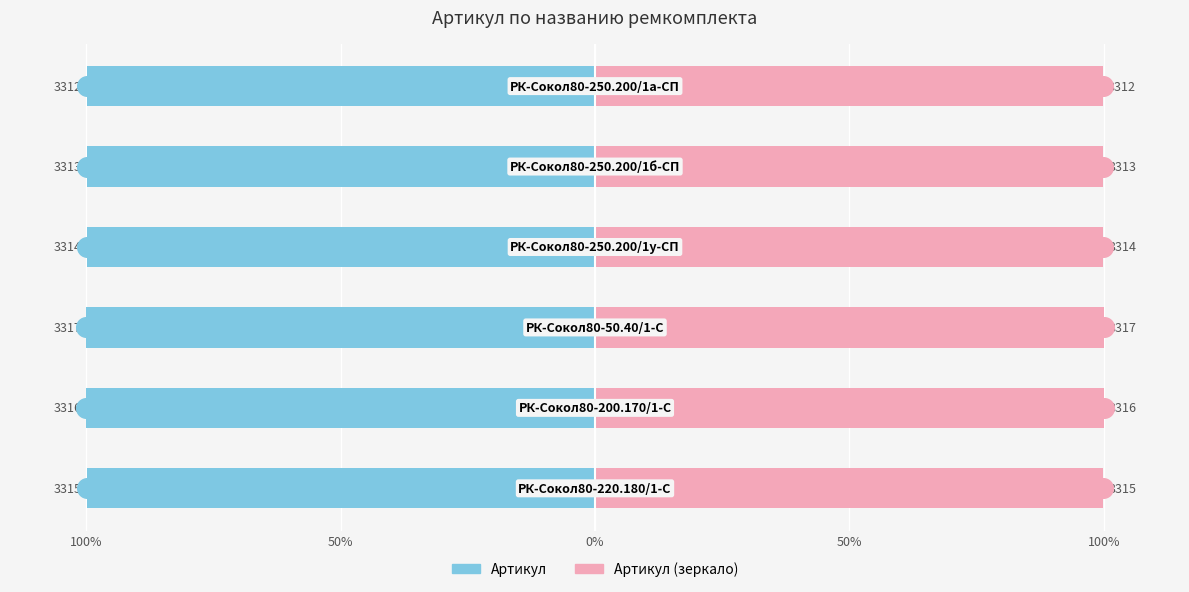

Which series reaches the minimum Y coordinate?

Артикул